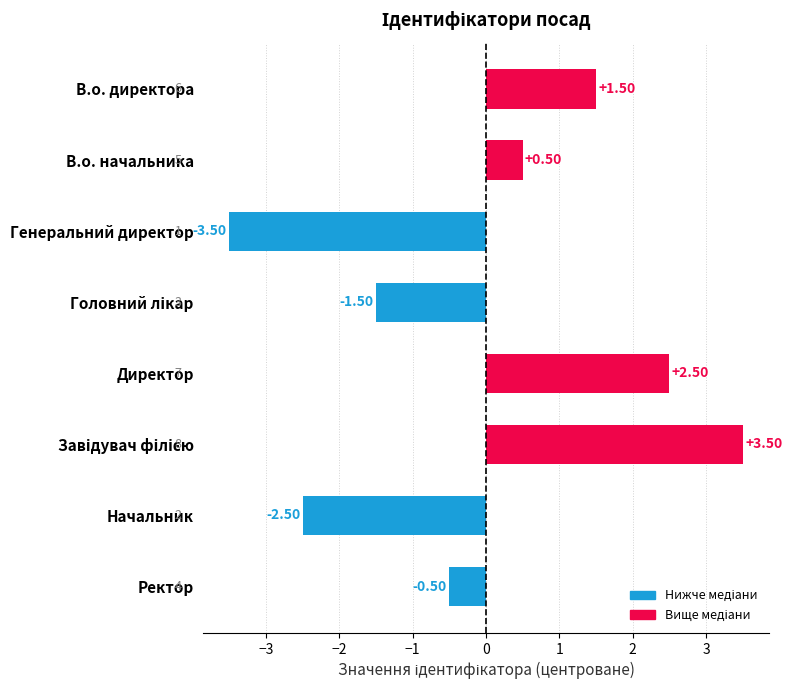

Between Начальник and В.о. директора, which is larger?

В.о. директора